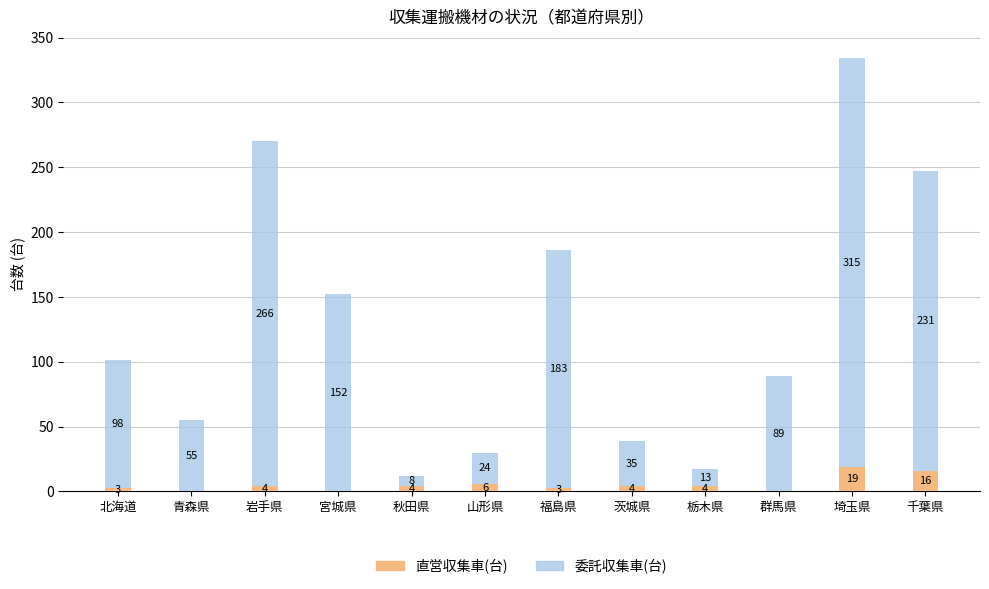

What are all the series names shown in the legend?

直営収集車(台), 委託収集車(台)